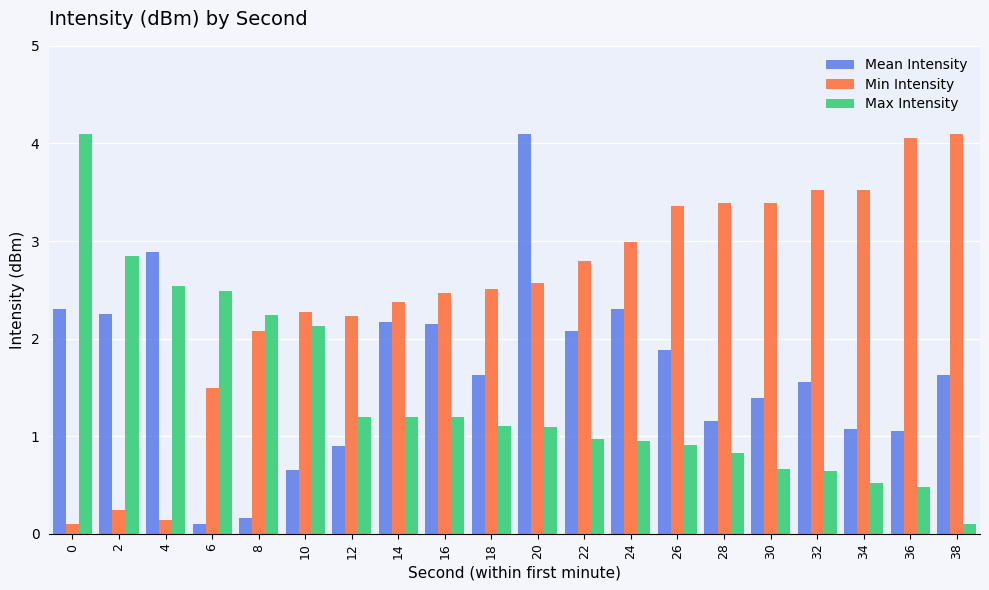

At 2, list the series in order from smallest to largest.

Min Intensity, Mean Intensity, Max Intensity